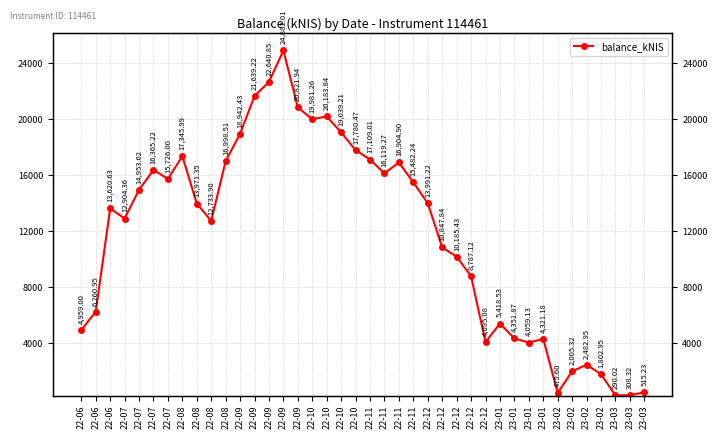

Which label corresponds to the largest value in the chart?

22-09